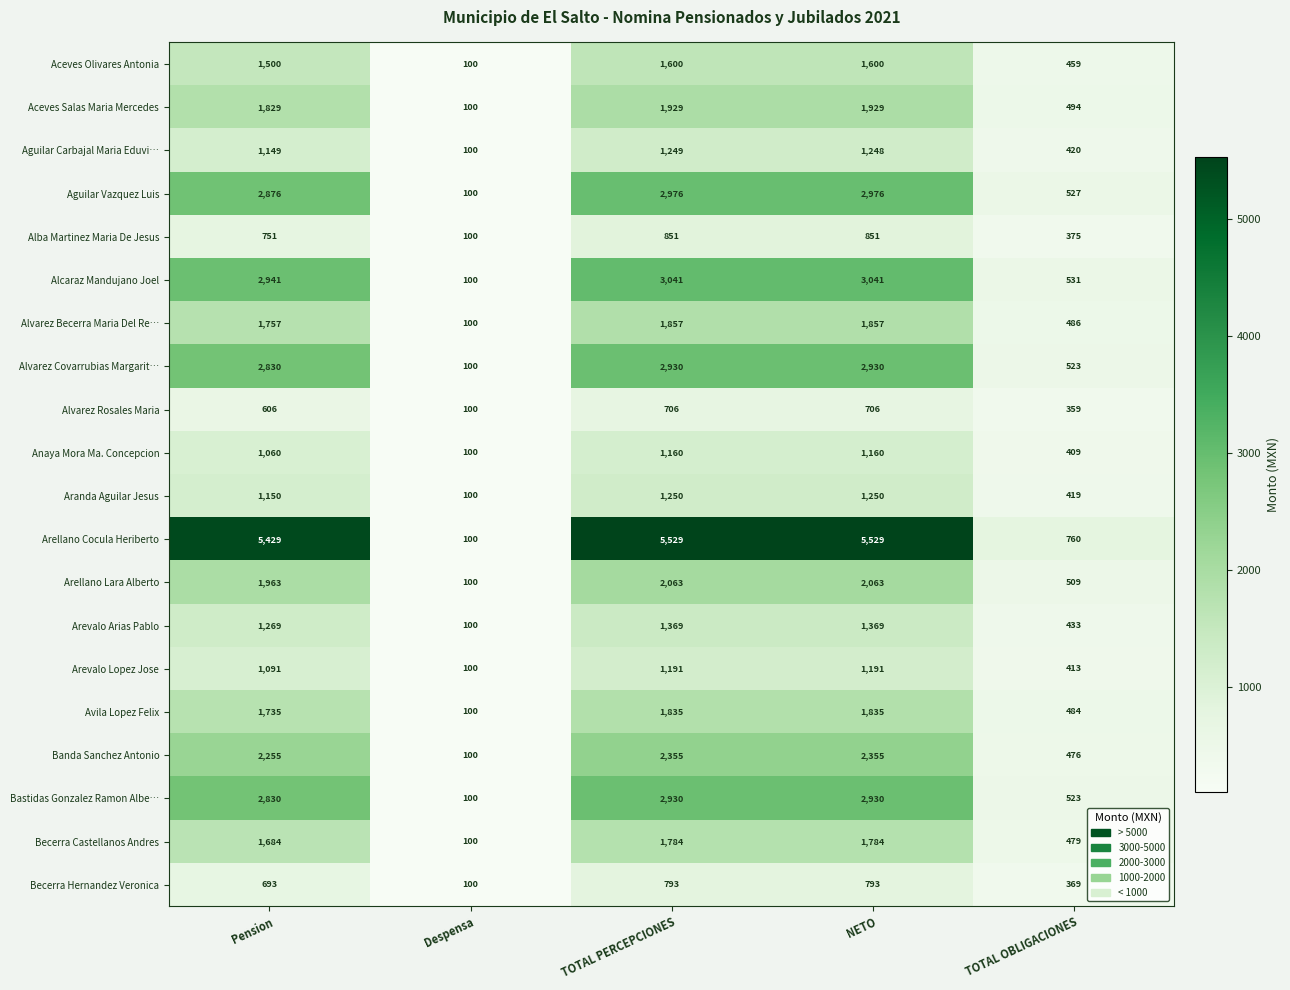

What is the highest value of the Arellano Lara Alberto series?

2063